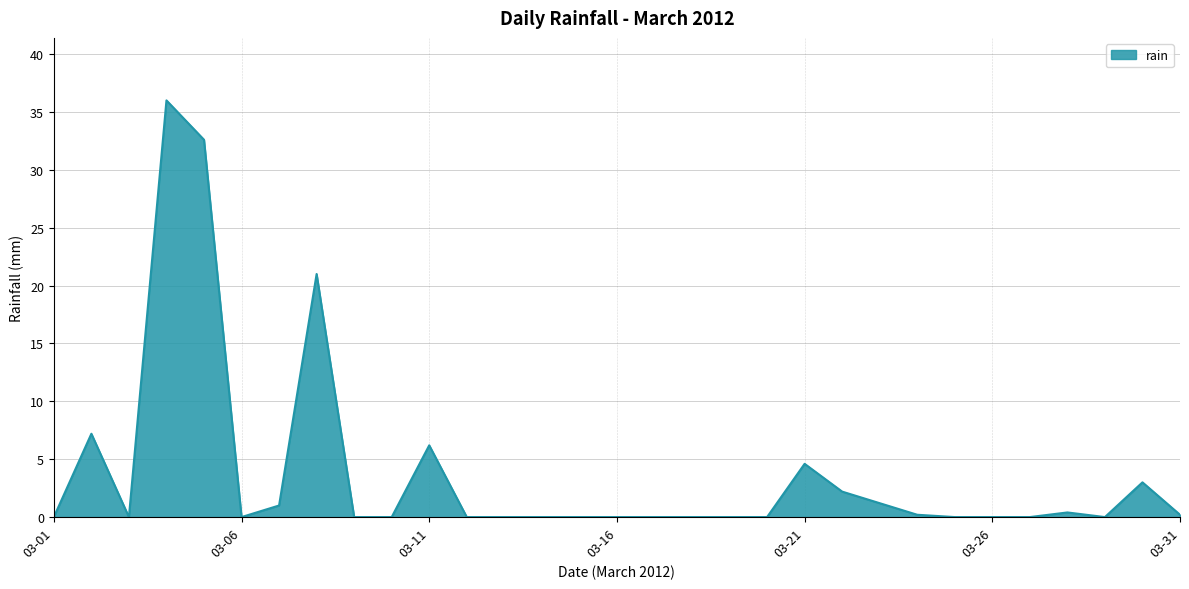

How many lines are shown in the chart?

1